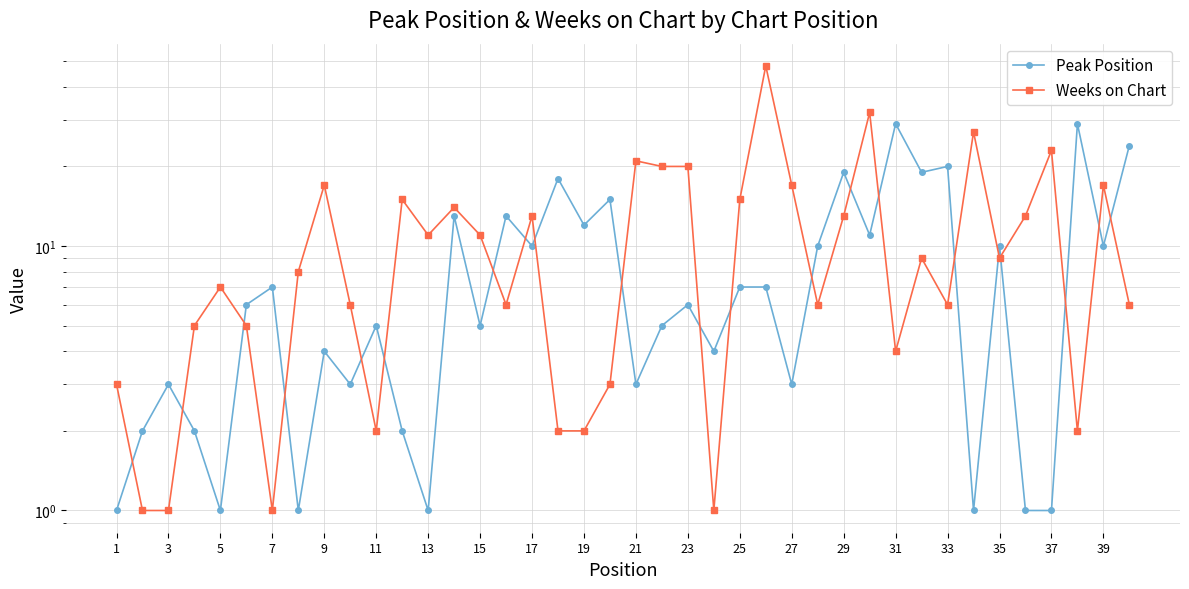

How many interior local valleys does the Weeks on Chart series have?

10